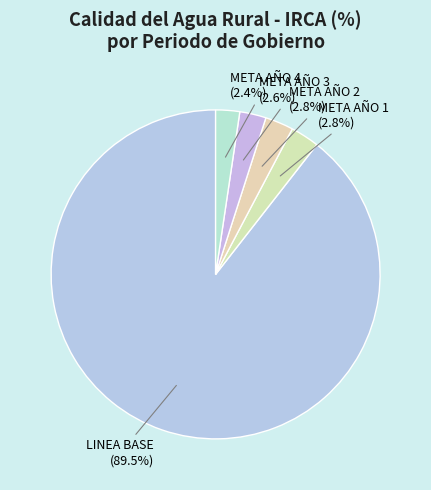

Count the number of slices in the pie.

5